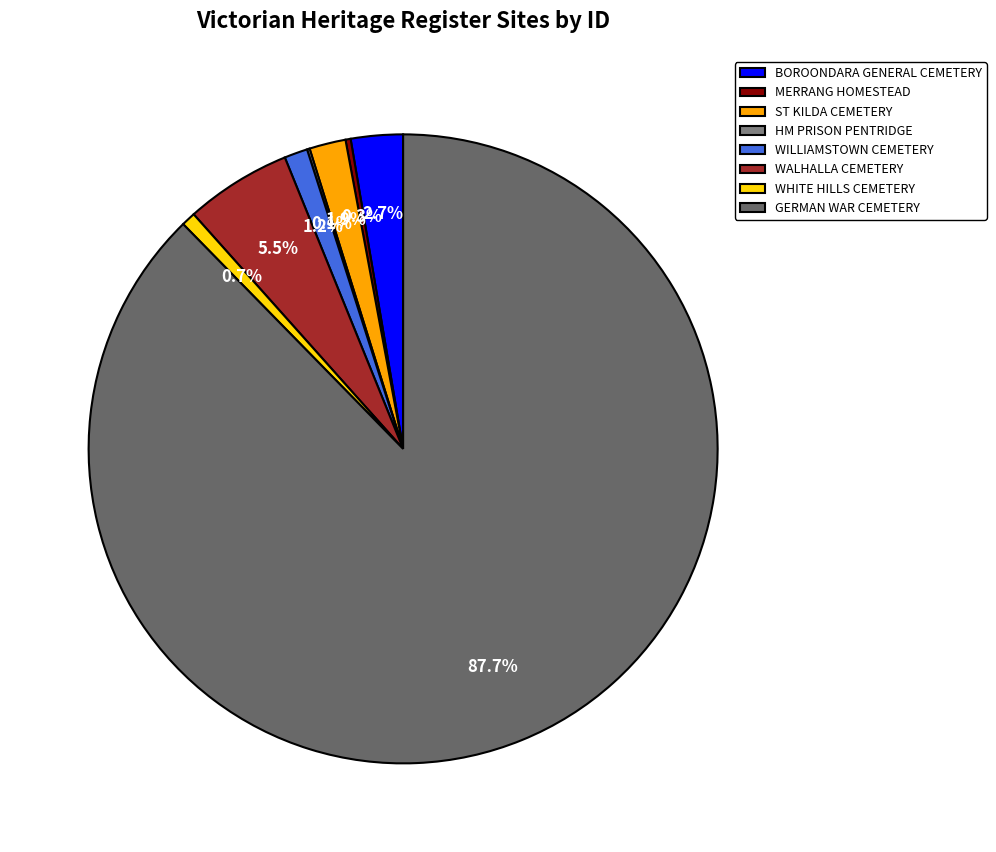

To the nearest percent, what percentage of the pie is GERMAN WAR CEMETERY?

88%